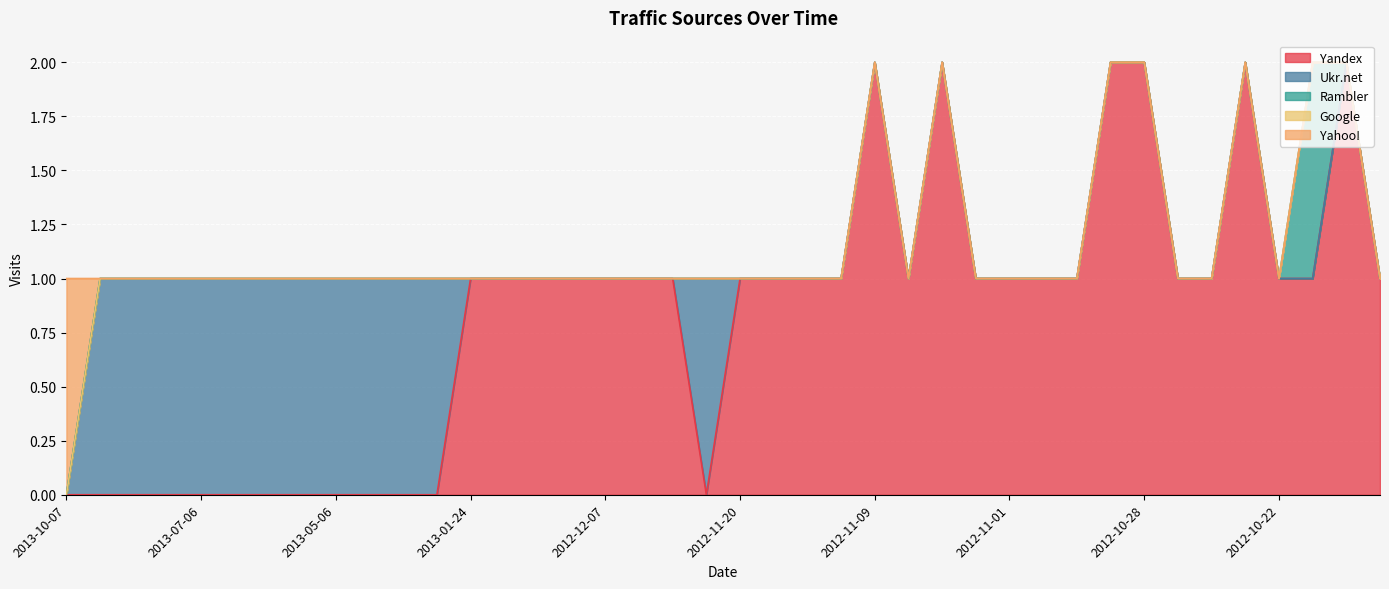

What is the difference between the highest and lowest values at 2013-04-27?

1